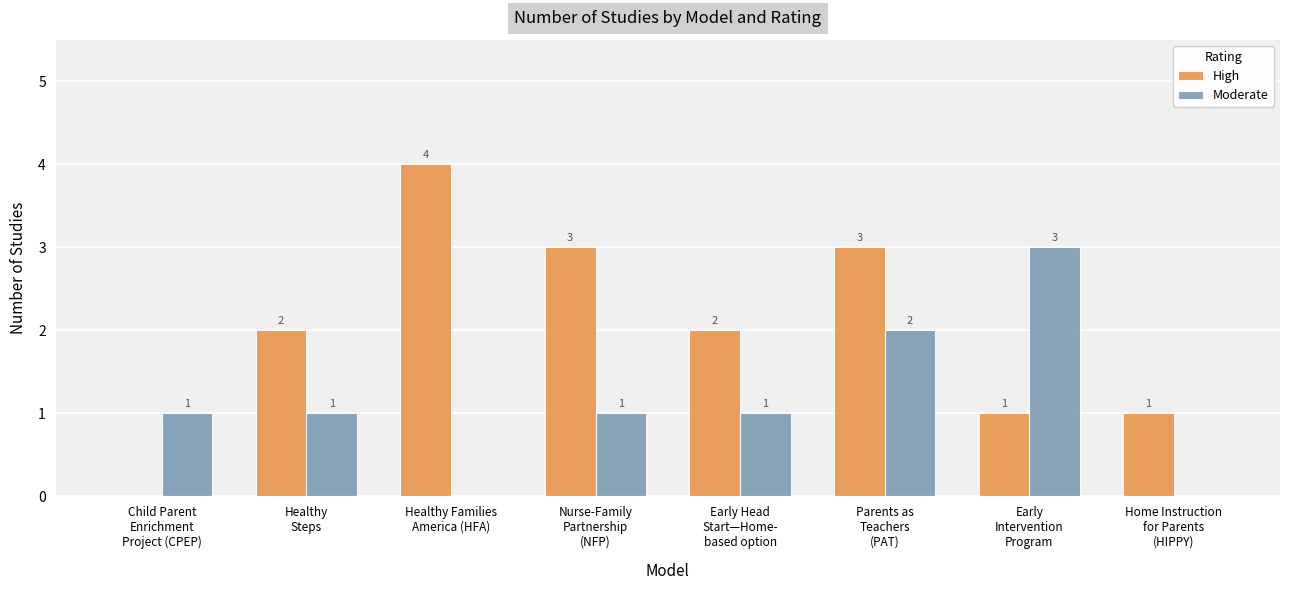

What are all the series names shown in the legend?

High, Moderate